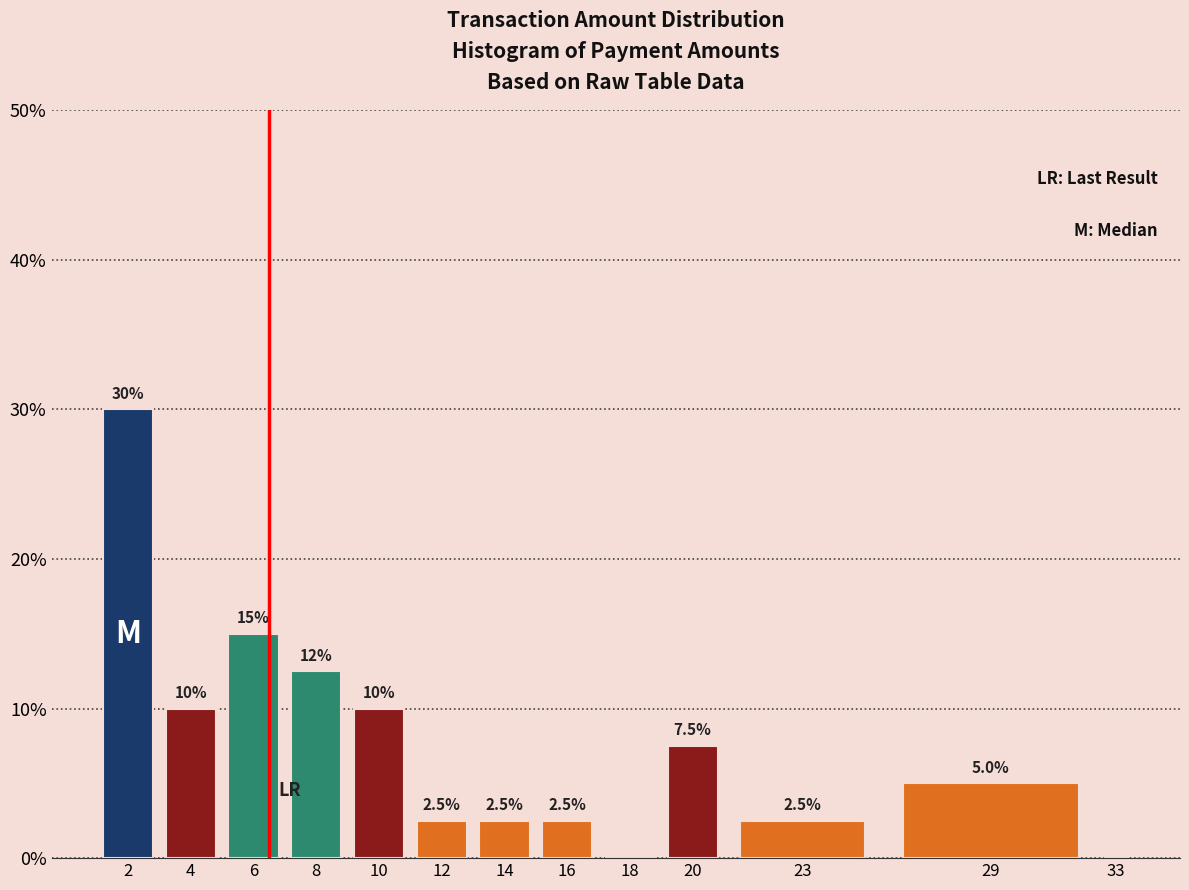

Reading left to right, extract all data points from this chart.

2=30.0	4=10.0	6=15.0	8=12.5	10=10.0	12=2.5	14=2.5	16=2.5	18=0.0	20=7.5	23=2.5	29=5.0	33=0.0